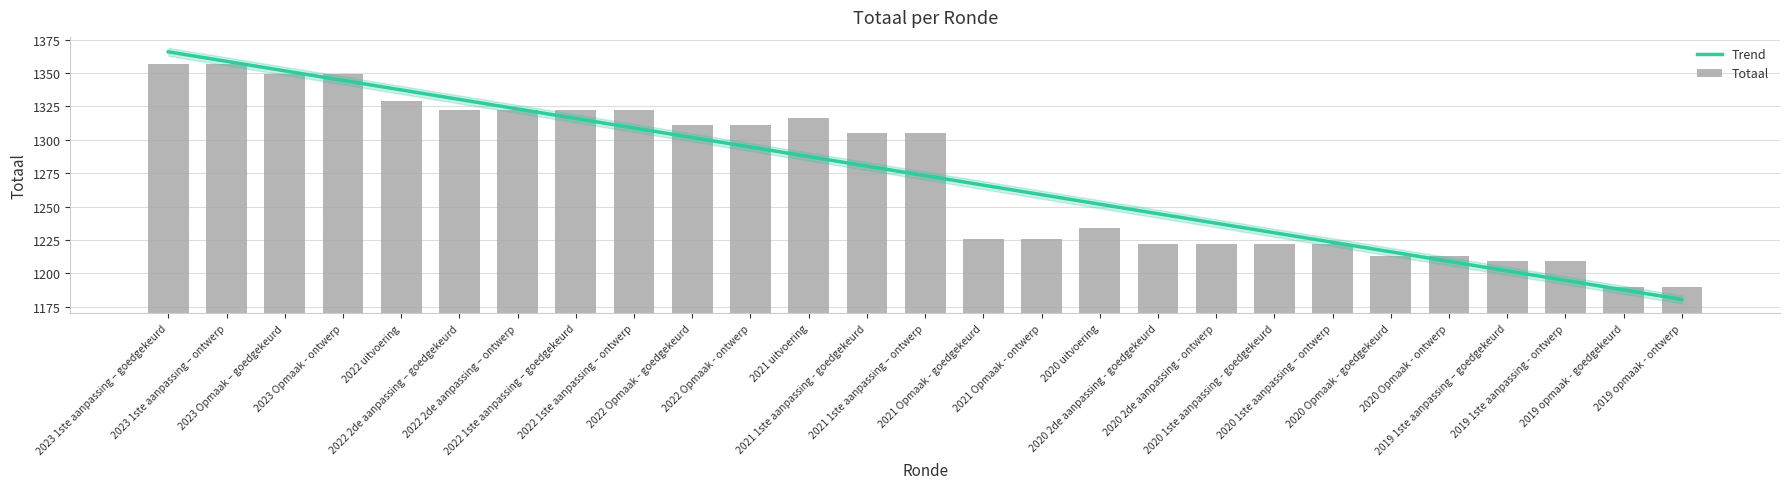

At which label does Totaal first exceed 1305?

2023 1ste aanpassing – goedgekeurd